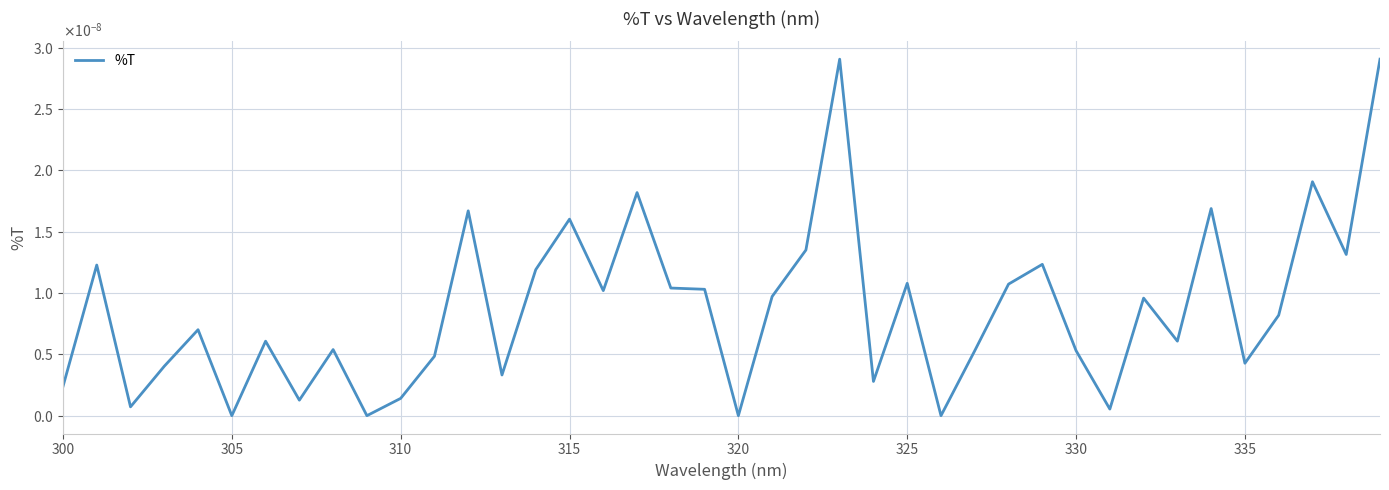

How many points are higher than both their immediate neighbors (excluding endpoints)?

13